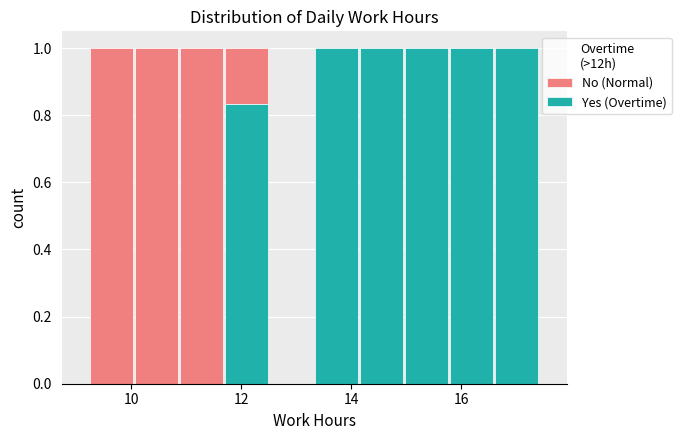

Reading left to right, list every stacked bar in this chart as the range it spans on the x-axis followed by its total height. Neither the bar edges nor the heights are printed on the chart, so give them approximately, as read against the axes.

9.2 to 10.0: 1
10.0 to 10.8: 1
10.8 to 11.6: 1
11.6 to 12.6: 1
12.6 to 13.4: 0
13.4 to 14.2: 1
14.2 to 15.0: 1
15.0 to 15.8: 1
15.8 to 16.6: 1
16.6 to 17.4: 1